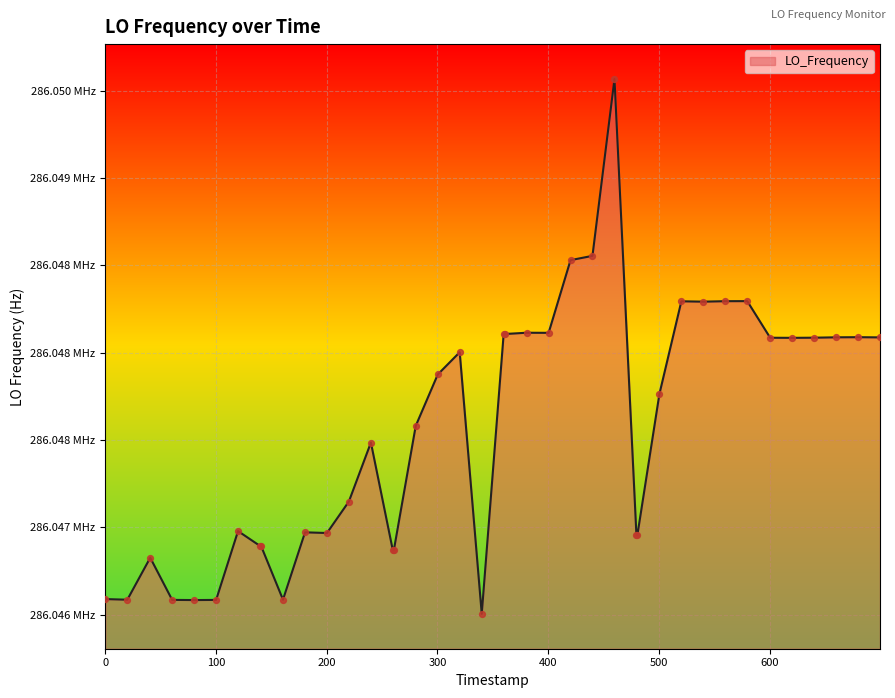

Is this an area chart (filled region under the line)?

Yes